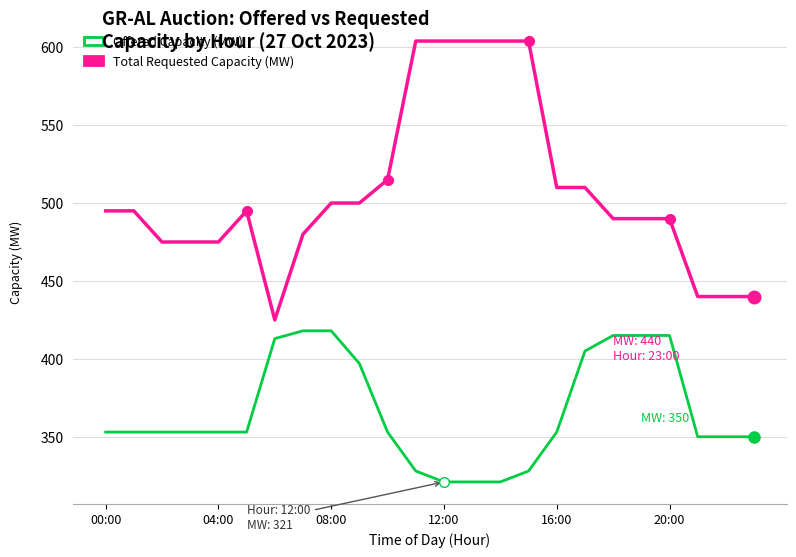

Which series has the largest total across all categories?

Total Requested Capacity (MW)